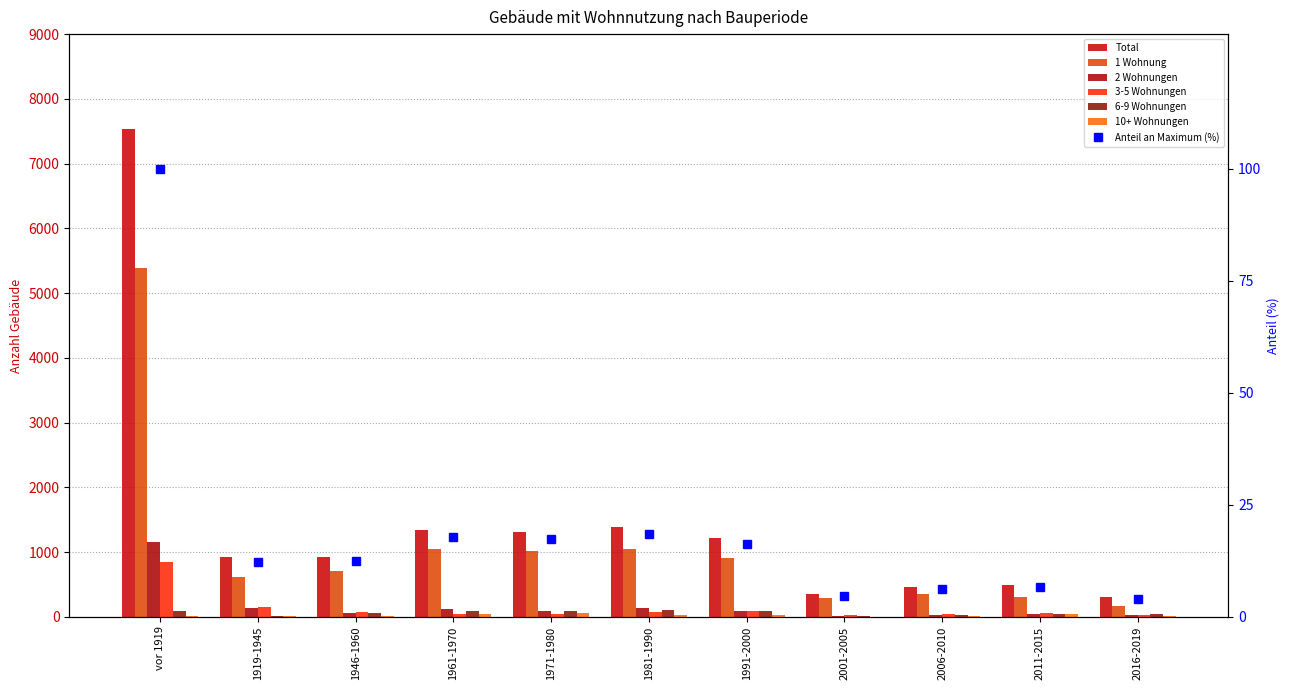

How many data points in 6-9 Wohnungen are less than 64?

5